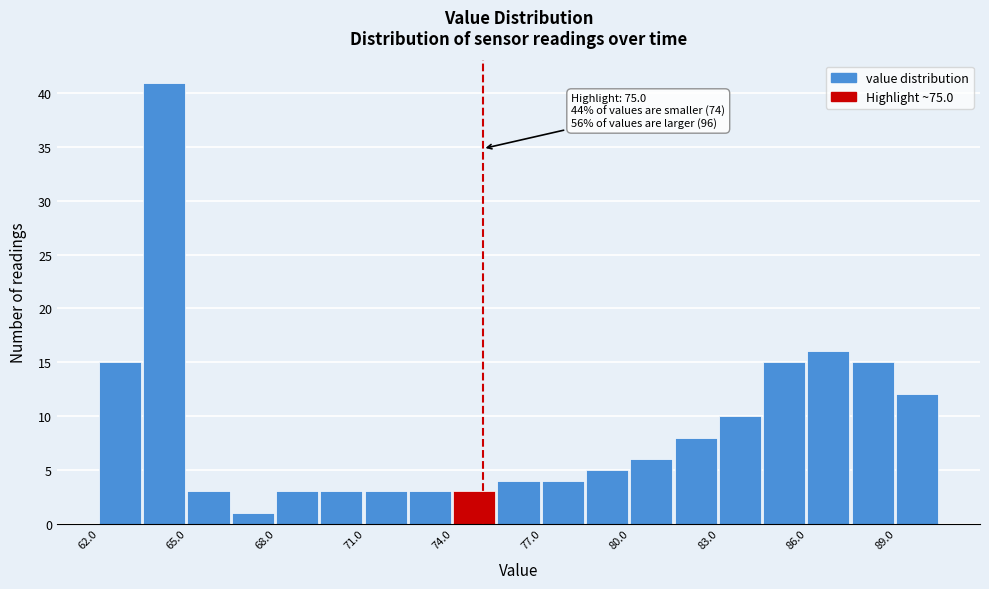

Around what value on the x-axis is the tallest bar? Give the approximate position of its centre, as read against the axis.

64.0